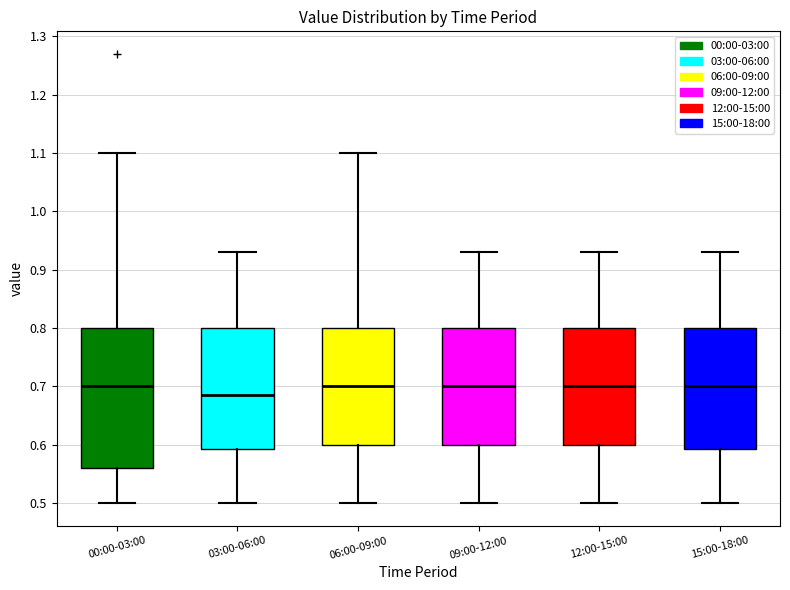

Which box is the tallest, from its lower edge to its upper edge?

00:00-03:00